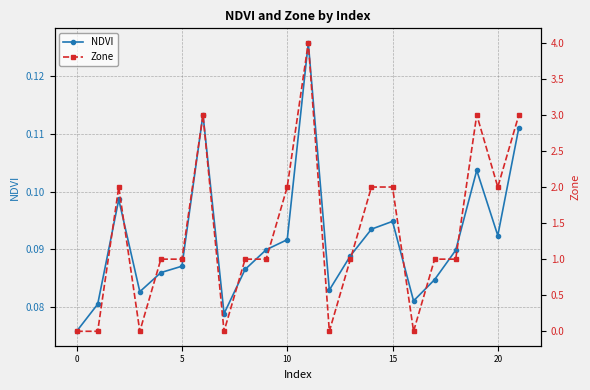

What are all the series names shown in the legend?

NDVI, Zone